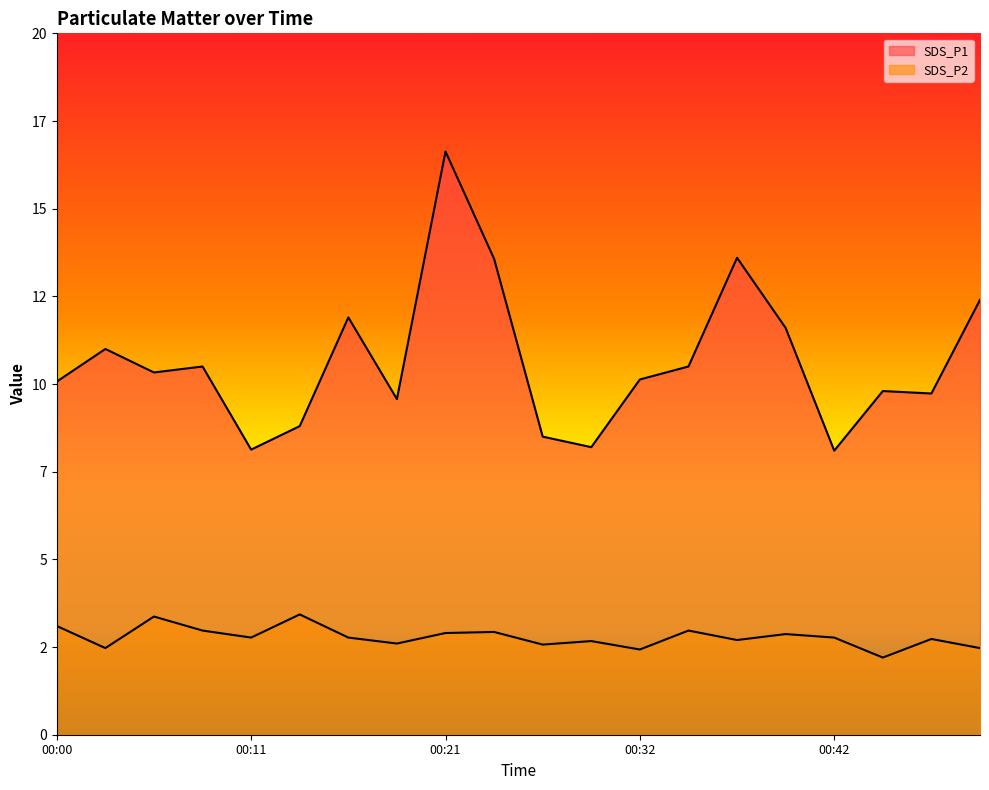

Between 00:16 and 00:42, which series saw the biggest shift?

SDS_P1